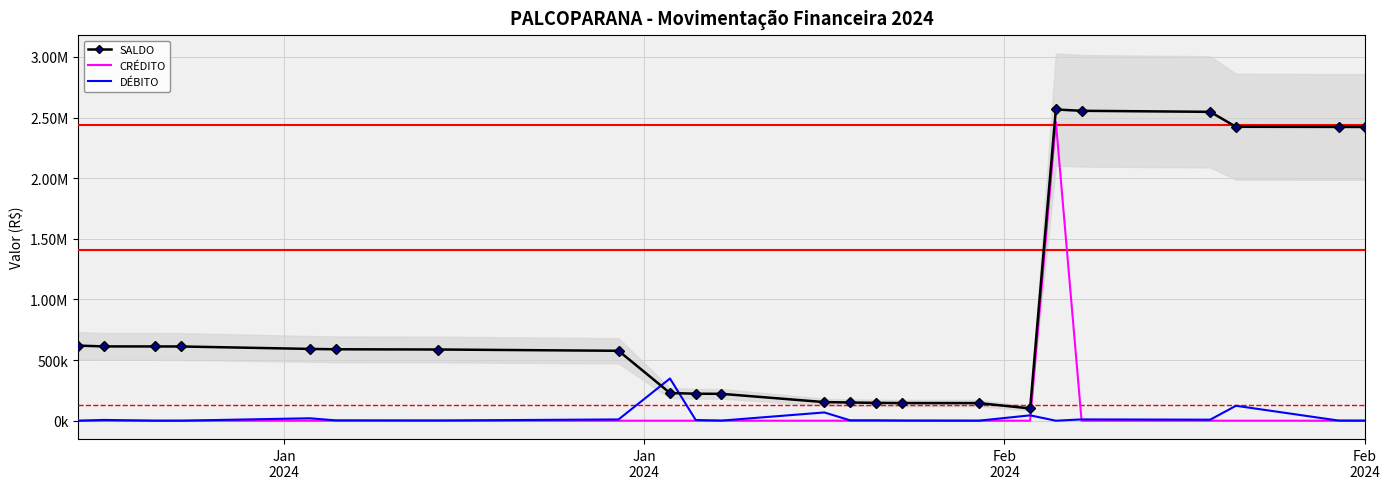

Reading right to left, extract all data points from this chart.

SALDO: 2421888.1	2422526.8	2423526.8	2546776.8	2555325.9	2566105.9	101105.9	145388.3	145637.1	147062.7	150263.2	153509.3	221653.5	222598.2	228549.5	576560.5	587108.0	589028.0	591970.8	612120.8	612450.8	612699.5	619213.1
CRÉDITO: 0.0	0.0	0.0	0.0	0.0	2465000.0	0.0	0.0	0.0	0.0	0.0	0.0	0.0	0.0	0.0	0.0	0.0	0.0	0.0	0.0	0.0	0.0	0.0
DÉBITO: 638.8	1000.0	123250.0	8549.0	10780.0	0.0	44282.4	248.8	1425.7	3200.5	3246.1	68144.2	944.8	5951.2	348011.0	10547.5	1920.0	2942.8	20150.0	330.0	248.8	6513.6	0.0